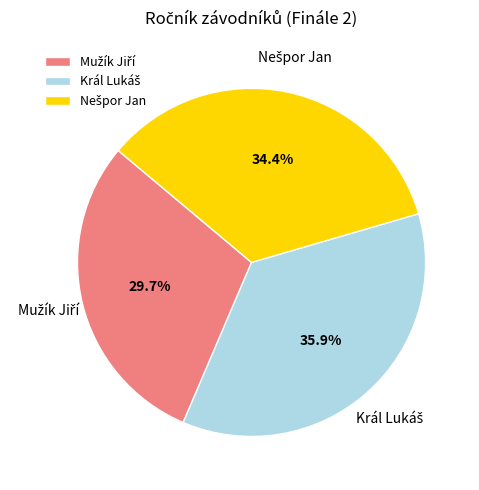

Does any single category account for the majority?

No